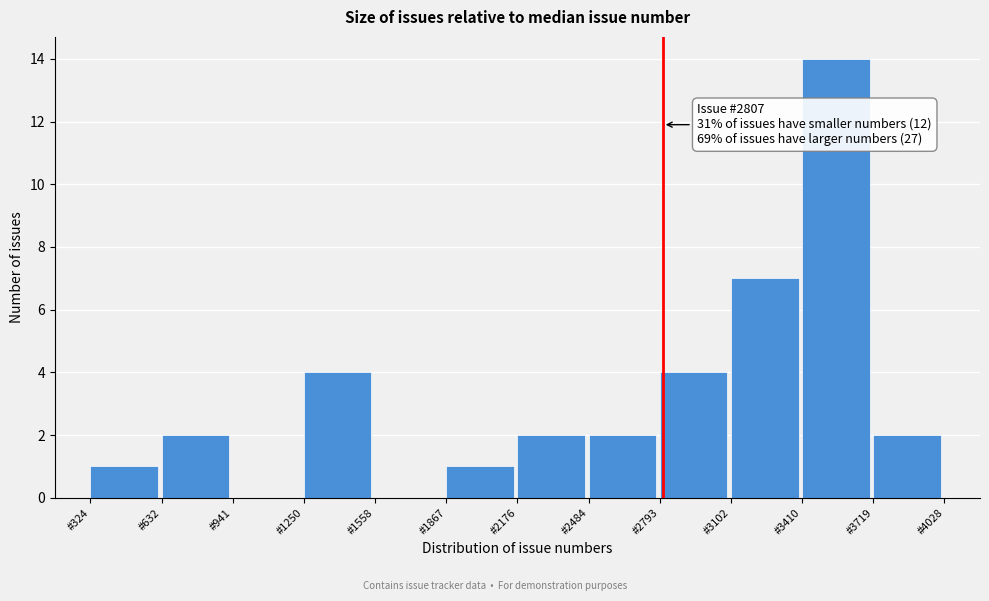

Over which range of the x-axis is the bar tallest?

3400 to 3700